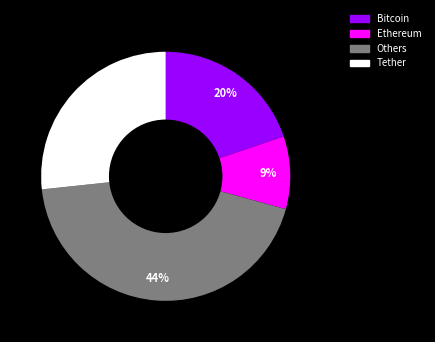

Is there any slice that represents more than half of the pie?

No